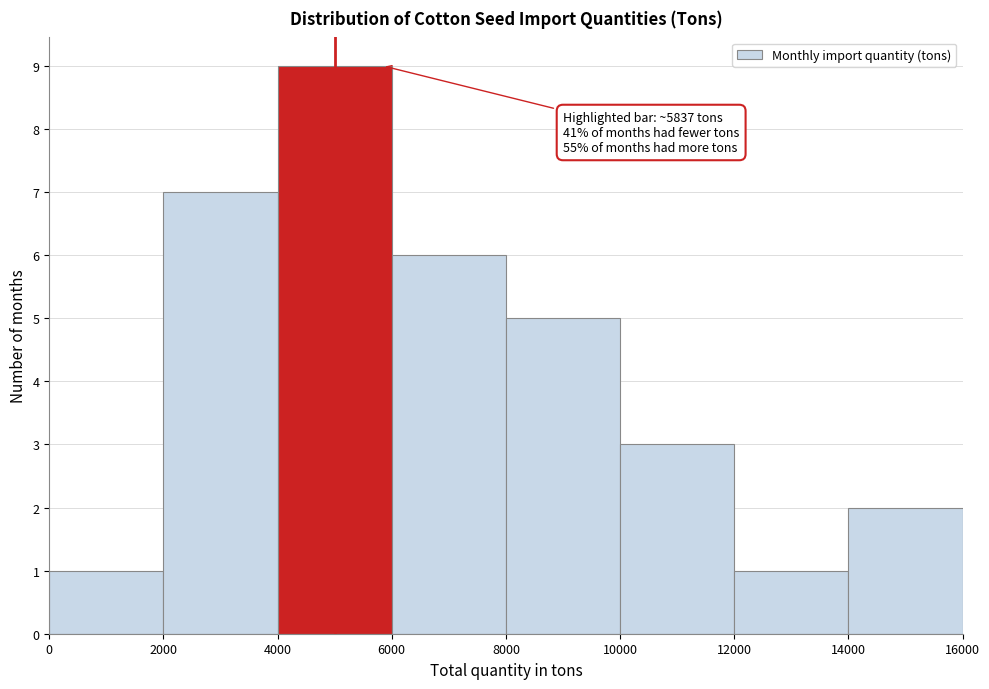

Which range on the x-axis has the tallest bar?

4000 to 6000